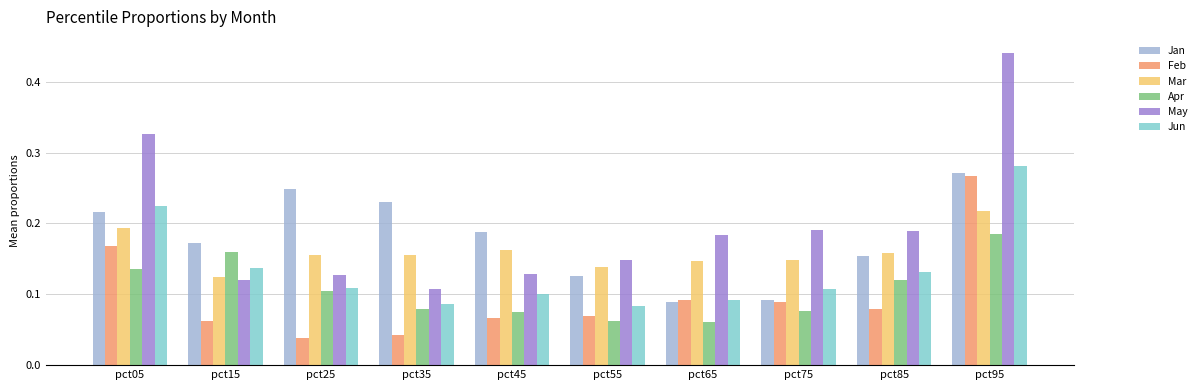

What are all the series names shown in the legend?

Jan, Feb, Mar, Apr, May, Jun